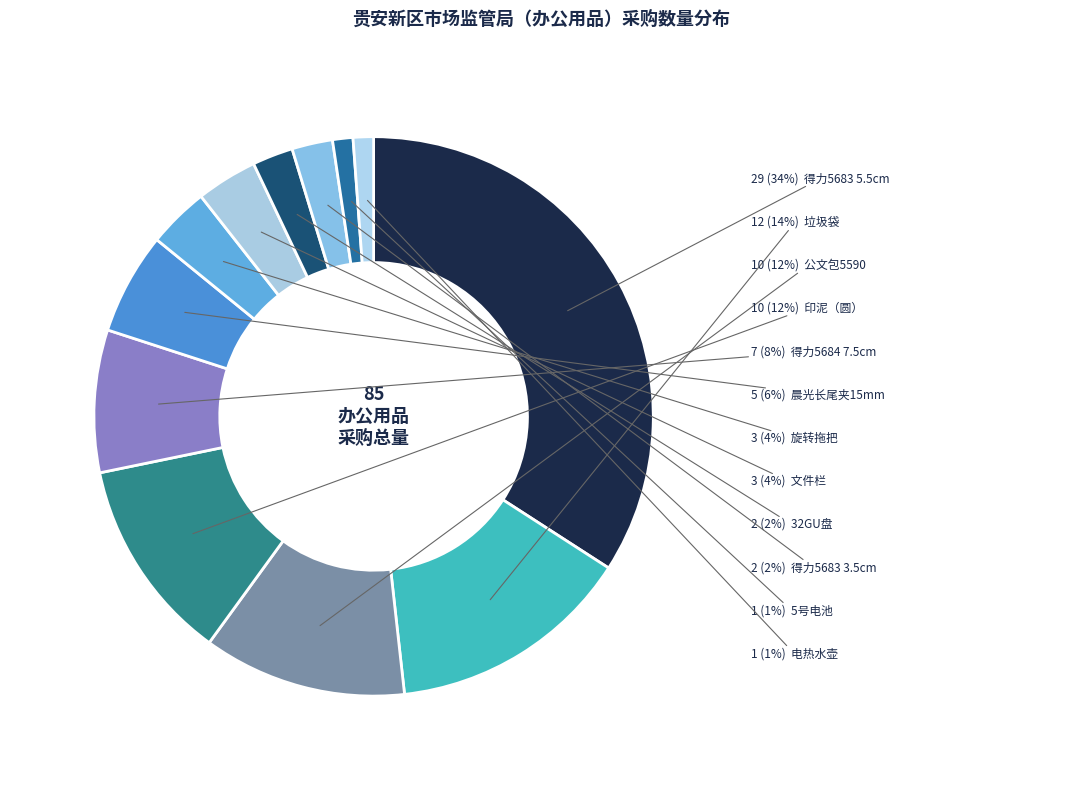

Rank the categories by value from highest to lowest.

得力5683 5.5cm, 垃圾袋, 公文包5590, 印泥（圆）, 得力5684 7.5cm, 晨光长尾夹15mm, 旋转拖把, 文件栏, 32GU盘, 得力5683 3.5cm, 5号电池, 电热水壶